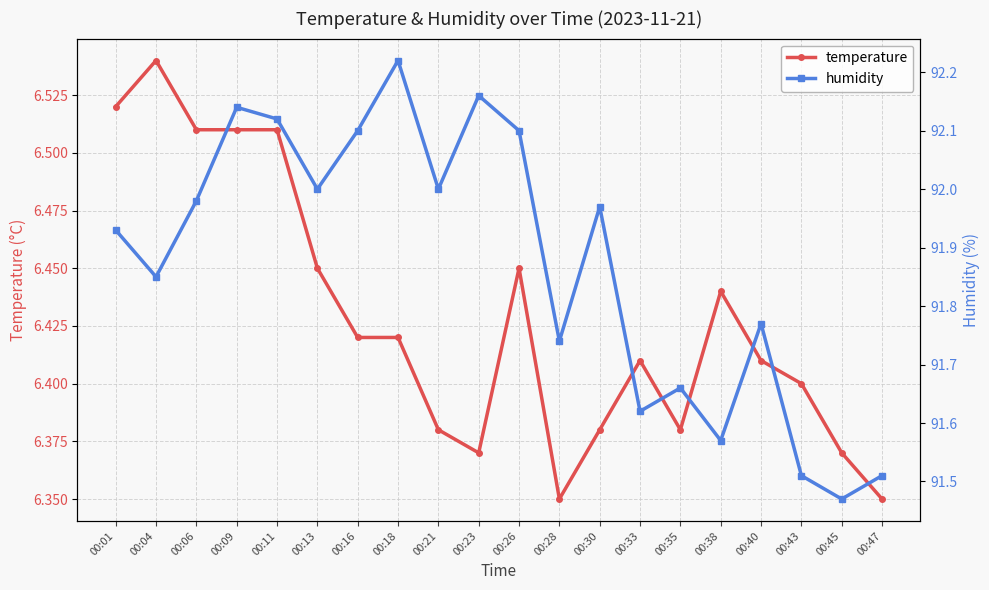

At which category does temperature reach its first local valley?

00:23